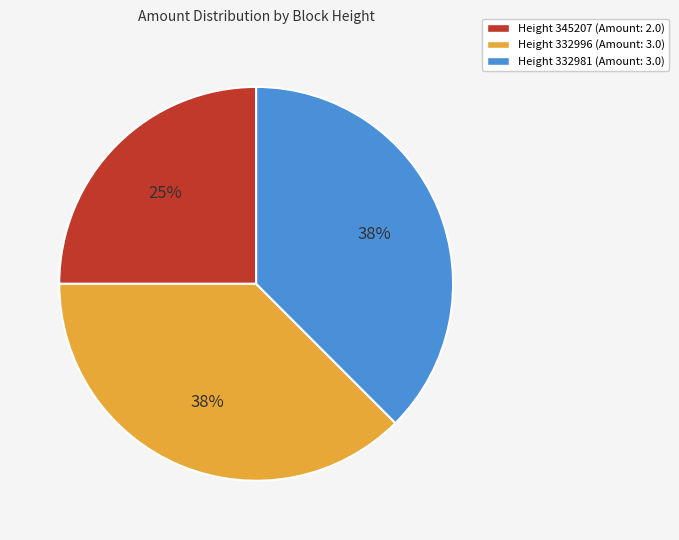

To the nearest percent, what is the average slice percentage?

33%